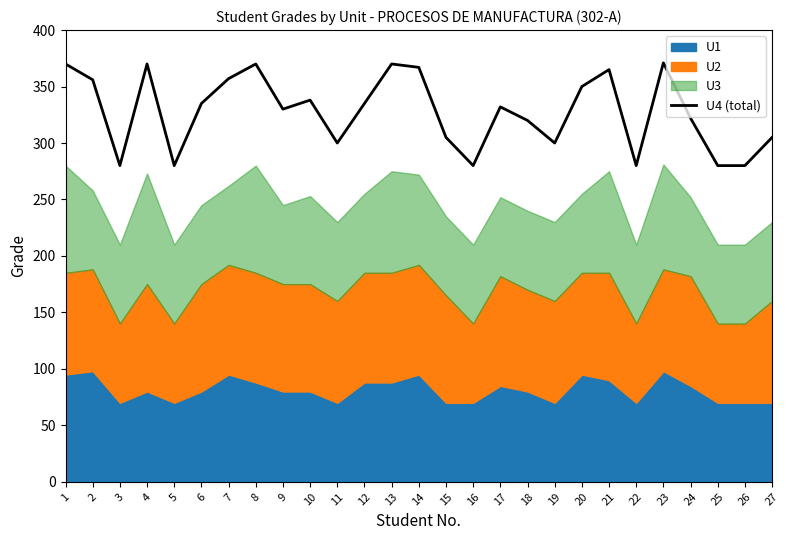

What is the ratio of the value at 5 to the value at 11?

0.9